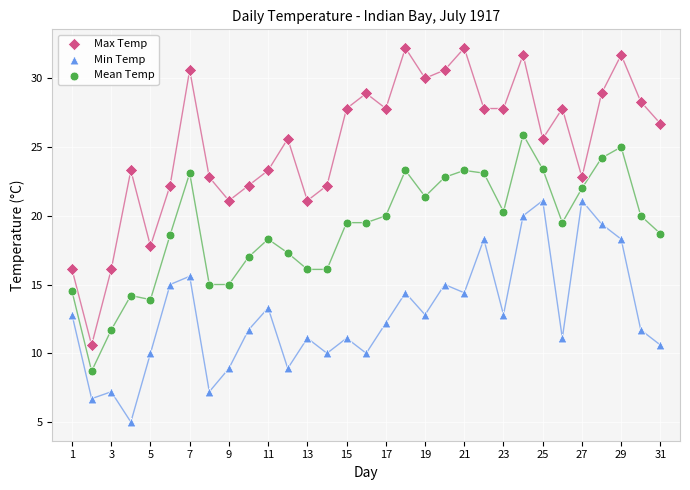

Across all data points, what is the range of Y values (max minus min)?

27.2